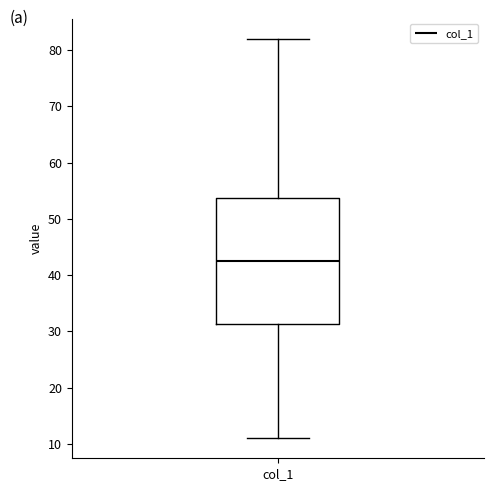

Transcribe this box plot: give where the median line is, the range the box spans, and where the two whiskers end, as read against the y-axis. The values are not printed on the chart, so give them approximately, as read against the axis.

median 43, box 31 to 54, whiskers 11 to 82